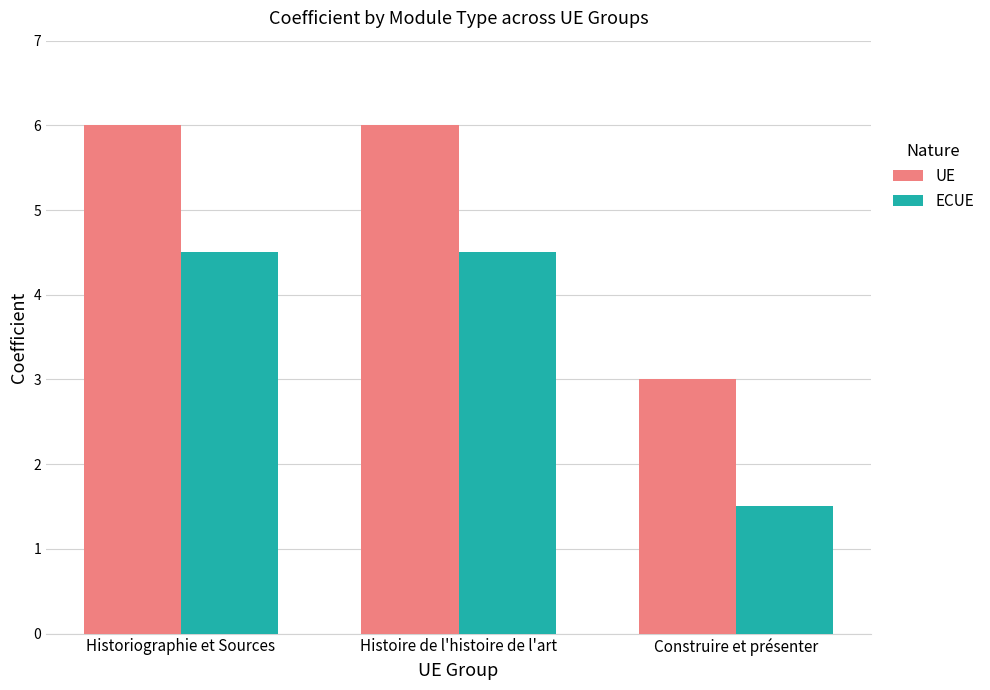

What is the spread (max minus min) of values at Historiographie et Sources?

1.5